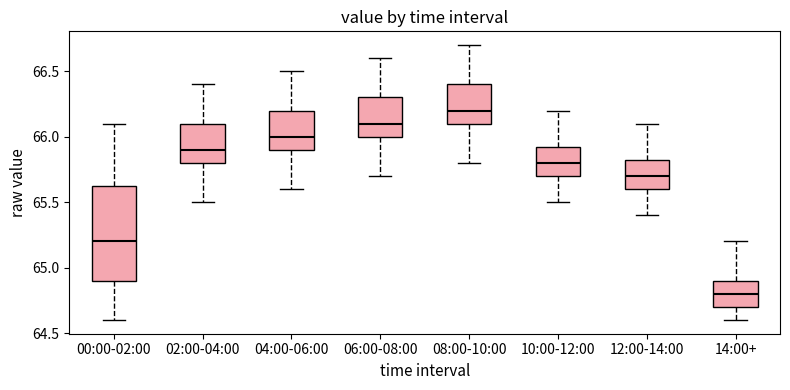

Which box has the lowest median line?

14:00+